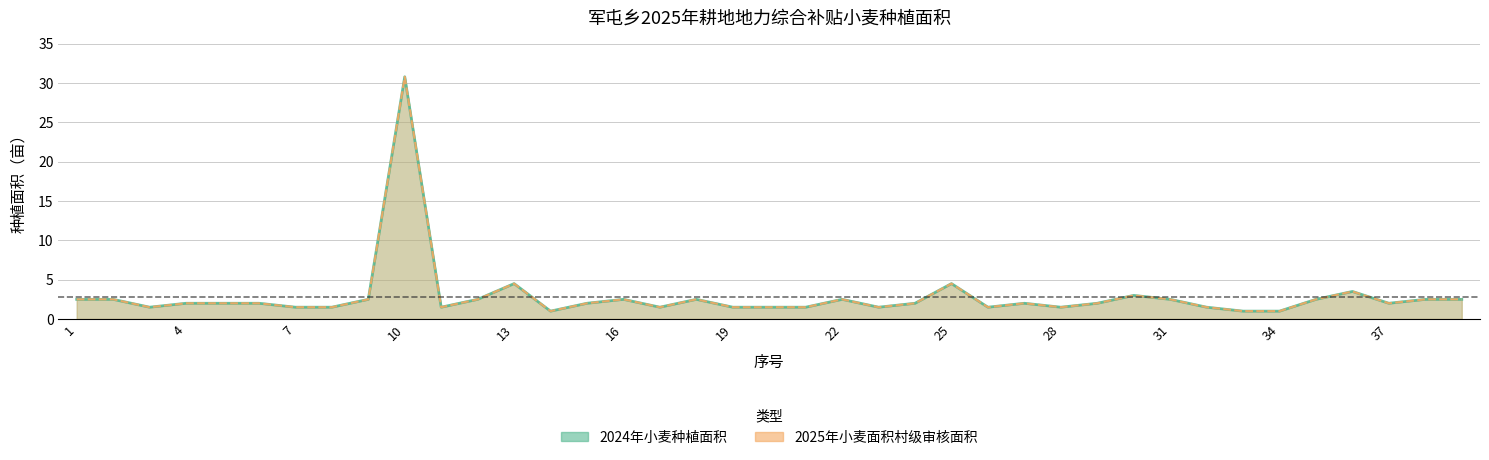

What is the total value across all series at 29?

4.0